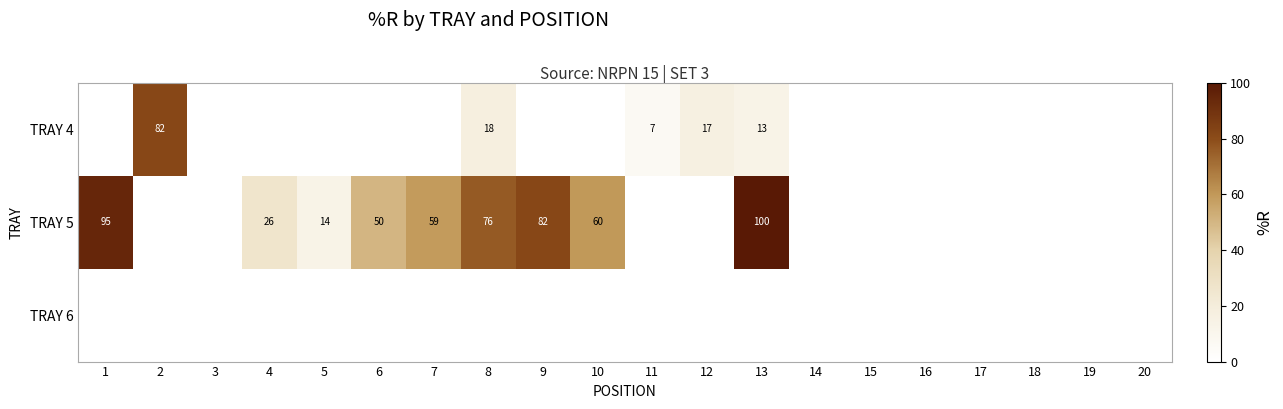

Is it true that TRAY 4 equals 2 at 11?

False